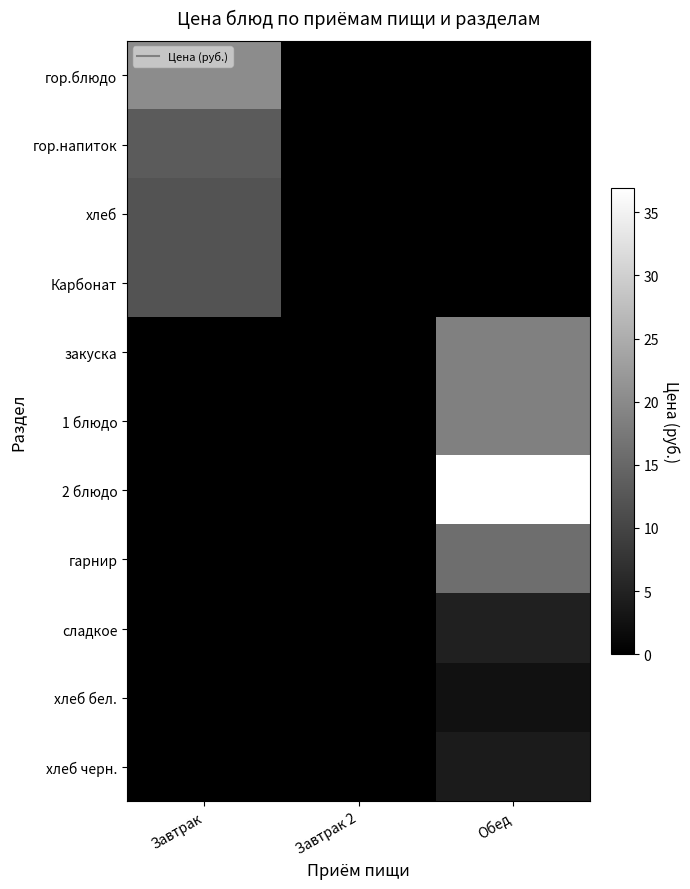

Reading left to right, transcribe all the data shown in this chart.

гор.блюдо: Завтрак=20.3	Завтрак 2=0.0	Обед=0.0
гор.напиток: Завтрак=13.3	Завтрак 2=0.0	Обед=0.0
хлеб: Завтрак=12.1	Завтрак 2=0.0	Обед=0.0
Карбонат: Завтрак=12.0	Завтрак 2=0.0	Обед=0.0
закуска: Завтрак=0.0	Завтрак 2=0.0	Обед=18.5
1 блюдо: Завтрак=0.0	Завтрак 2=0.0	Обед=18.5
2 блюдо: Завтрак=0.0	Завтрак 2=0.0	Обед=36.9
гарнир: Завтрак=0.0	Завтрак 2=0.0	Обед=15.9
сладкое: Завтрак=0.0	Завтрак 2=0.0	Обед=4.9
хлеб бел.: Завтрак=0.0	Завтрак 2=0.0	Обед=2.5
хлеб черн.: Завтрак=0.0	Завтрак 2=0.0	Обед=3.9